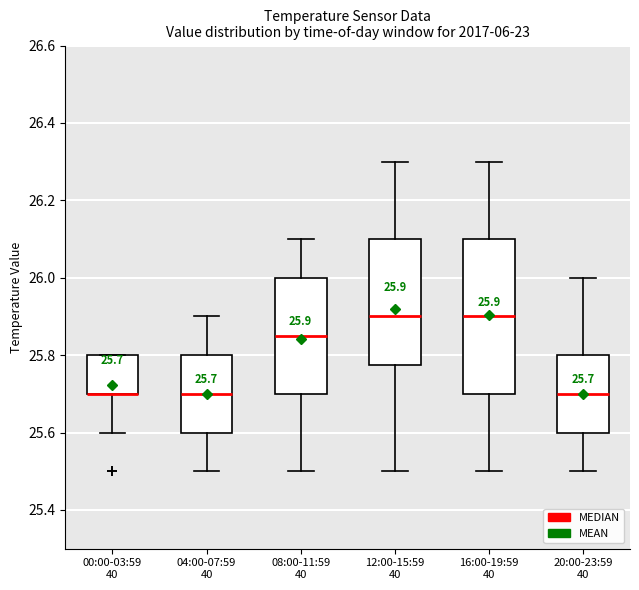

Comparing the boxes themselves (not the whiskers), which one is the tallest?

16:00-19:59 40